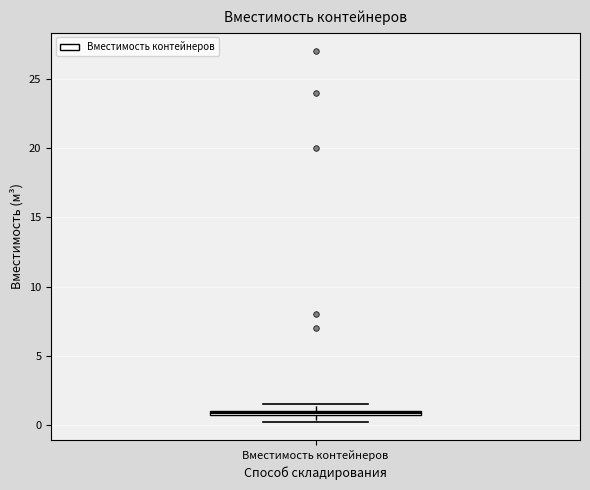

Where is the lower edge of the box for Вместимость контейнеров on the y-axis? The values are not printed on the chart, so give them approximately, as read against the axis.

0.5